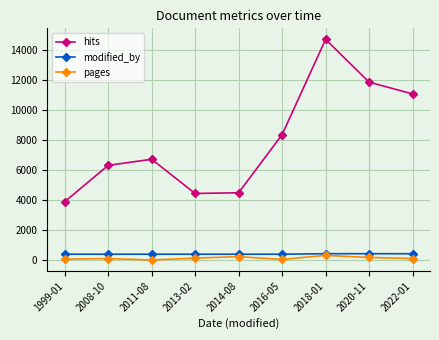

Between 1999-01 and 2016-05, which series saw the biggest shift?

hits